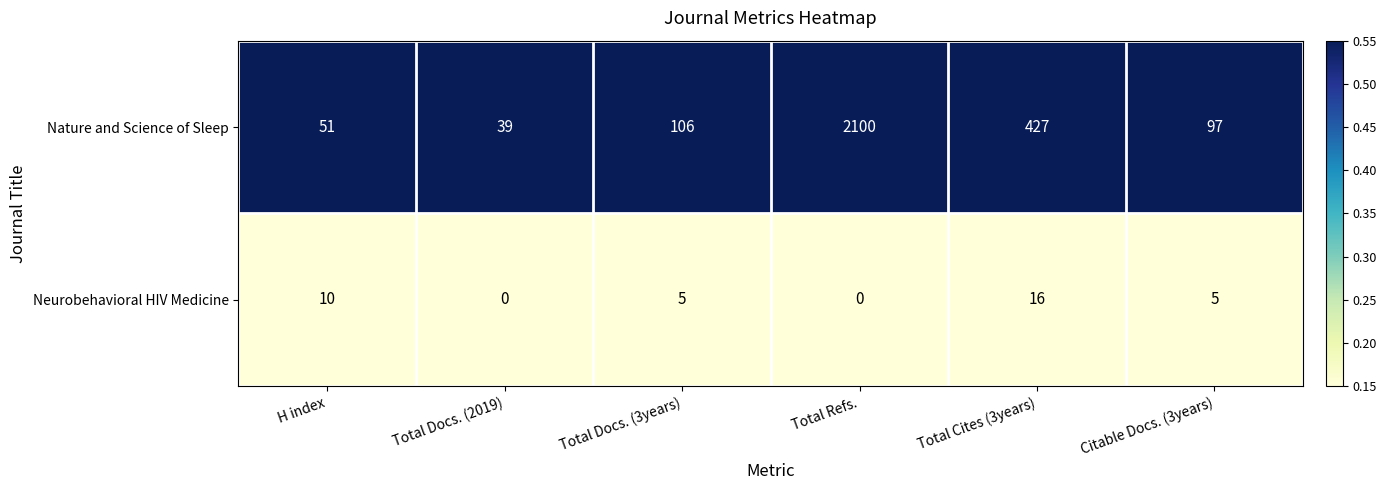

What is the maximum value shown in the chart?

2100